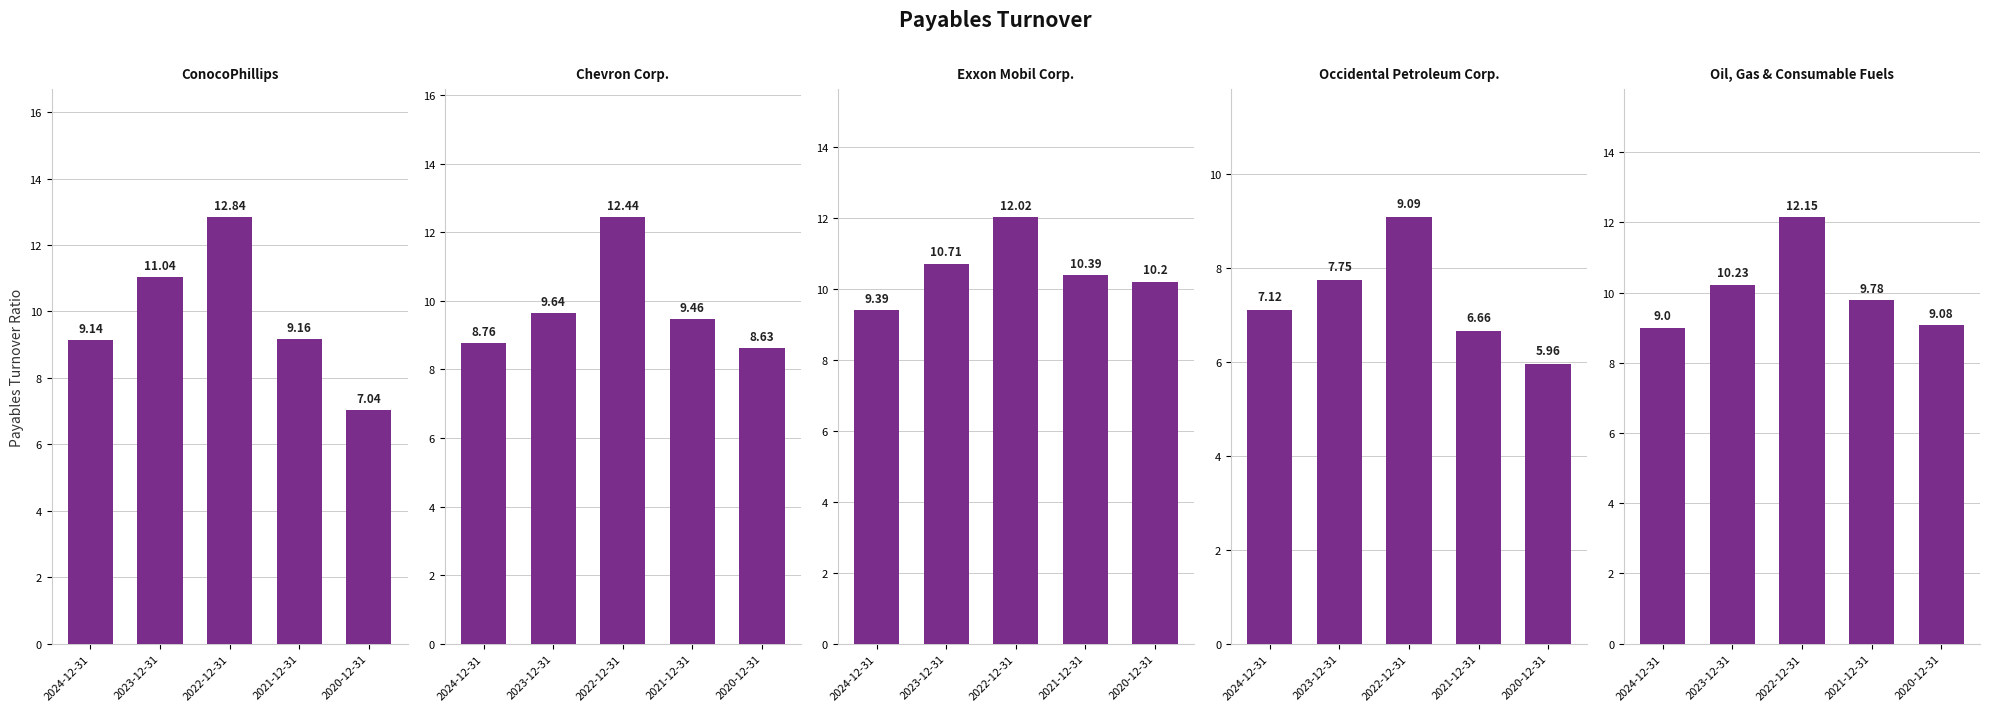

Between 2021-12-31 and 2020-12-31, which series saw the biggest shift?

ConocoPhillips